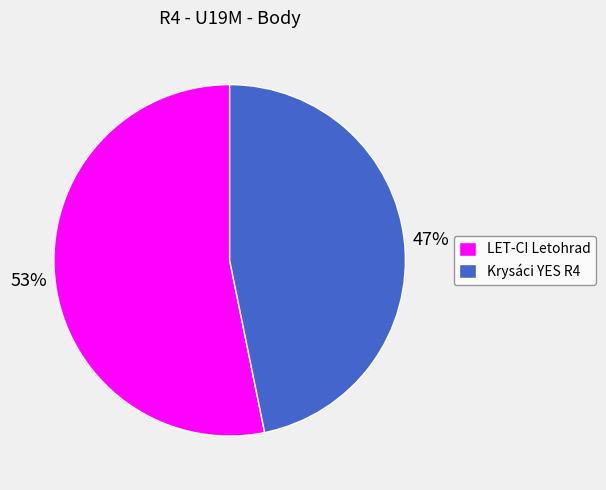

To the nearest percent, what is the average slice percentage?

50%